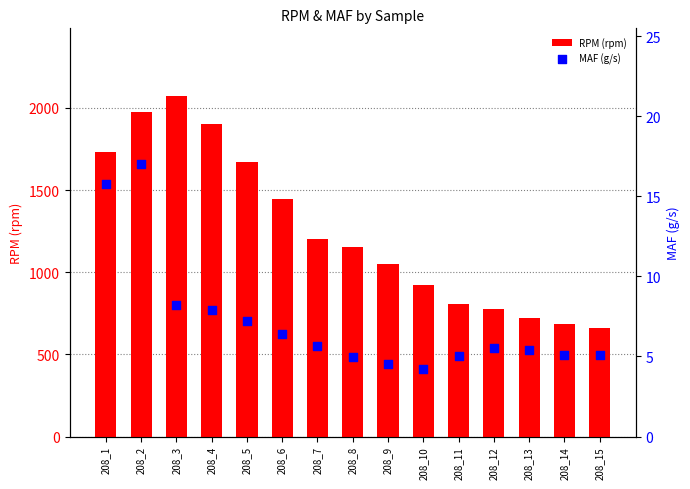

Which series contains the highest Y value?

RPM (rpm)